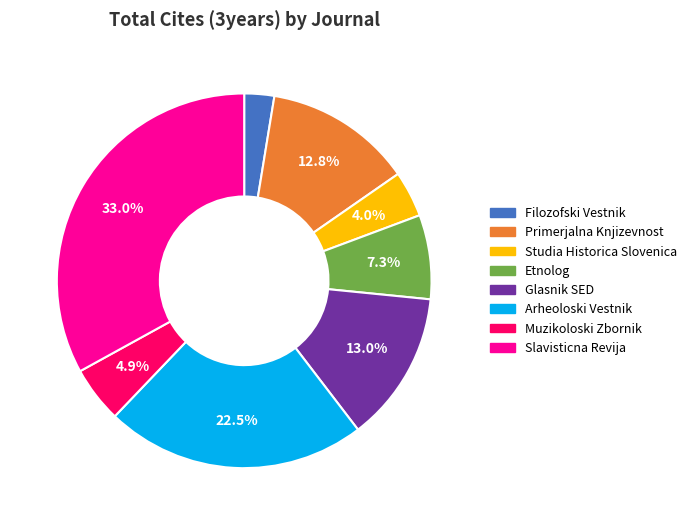

How many slices are in this pie chart?

8